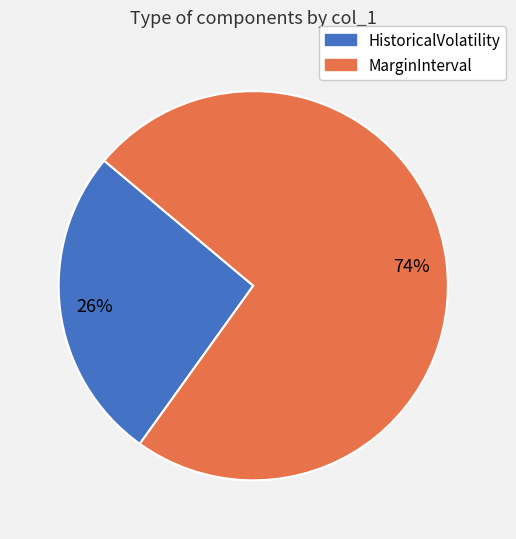

Does any single category account for the majority?

Yes